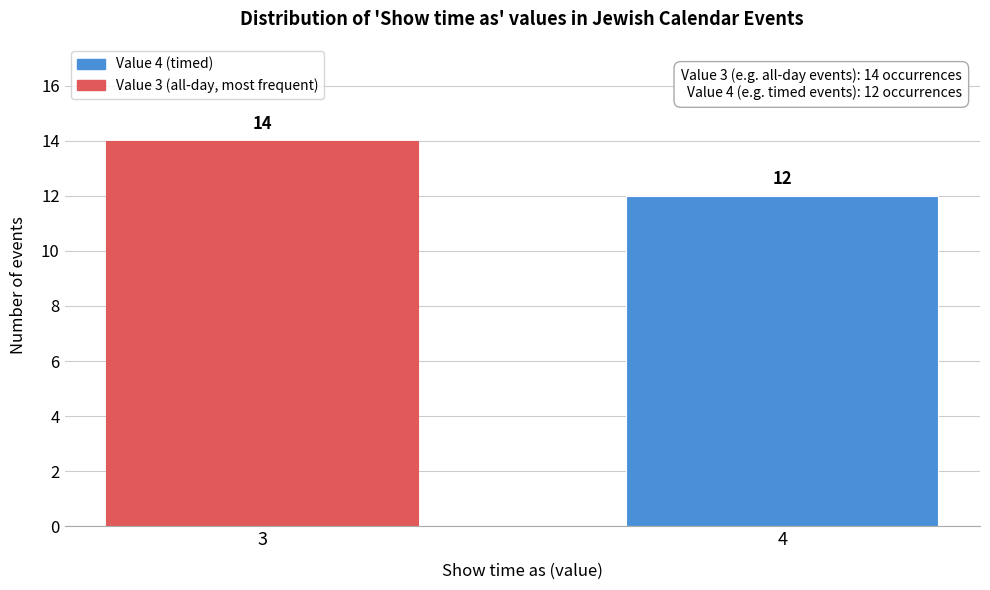

Reading left to right, transcribe all the data shown in this chart.

14	12